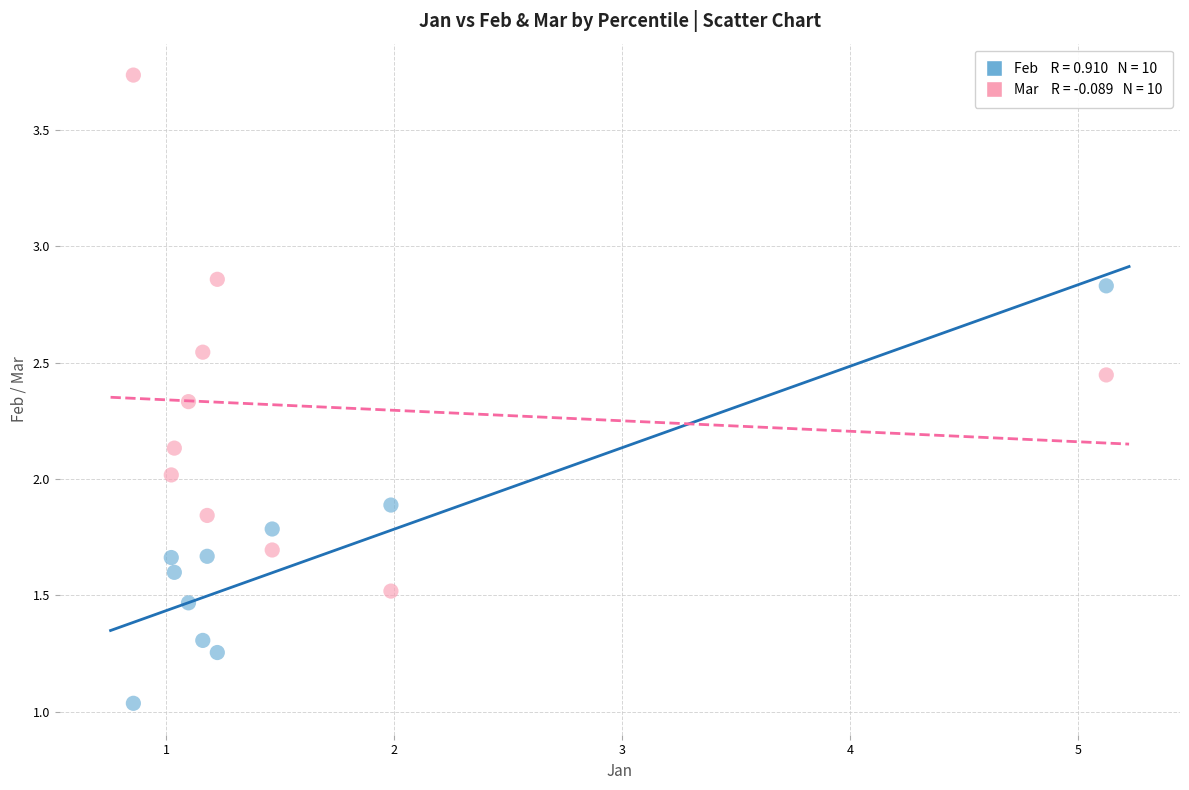

Across all data points, what is the range of Y values (max minus min)?

2.7